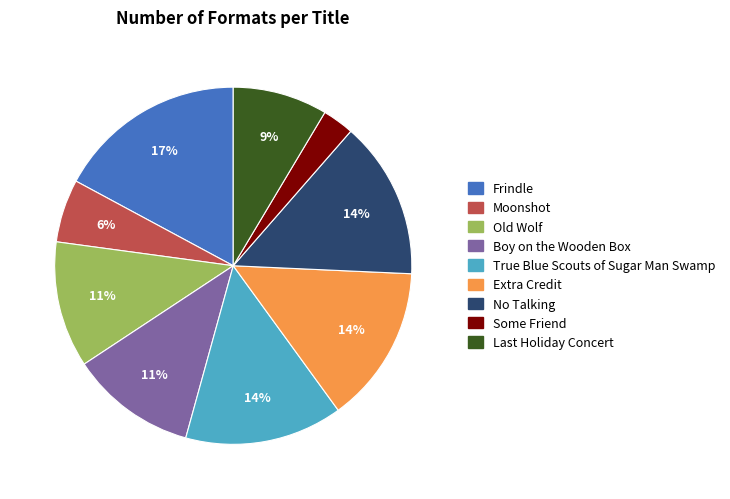

How many slices are in this pie chart?

9